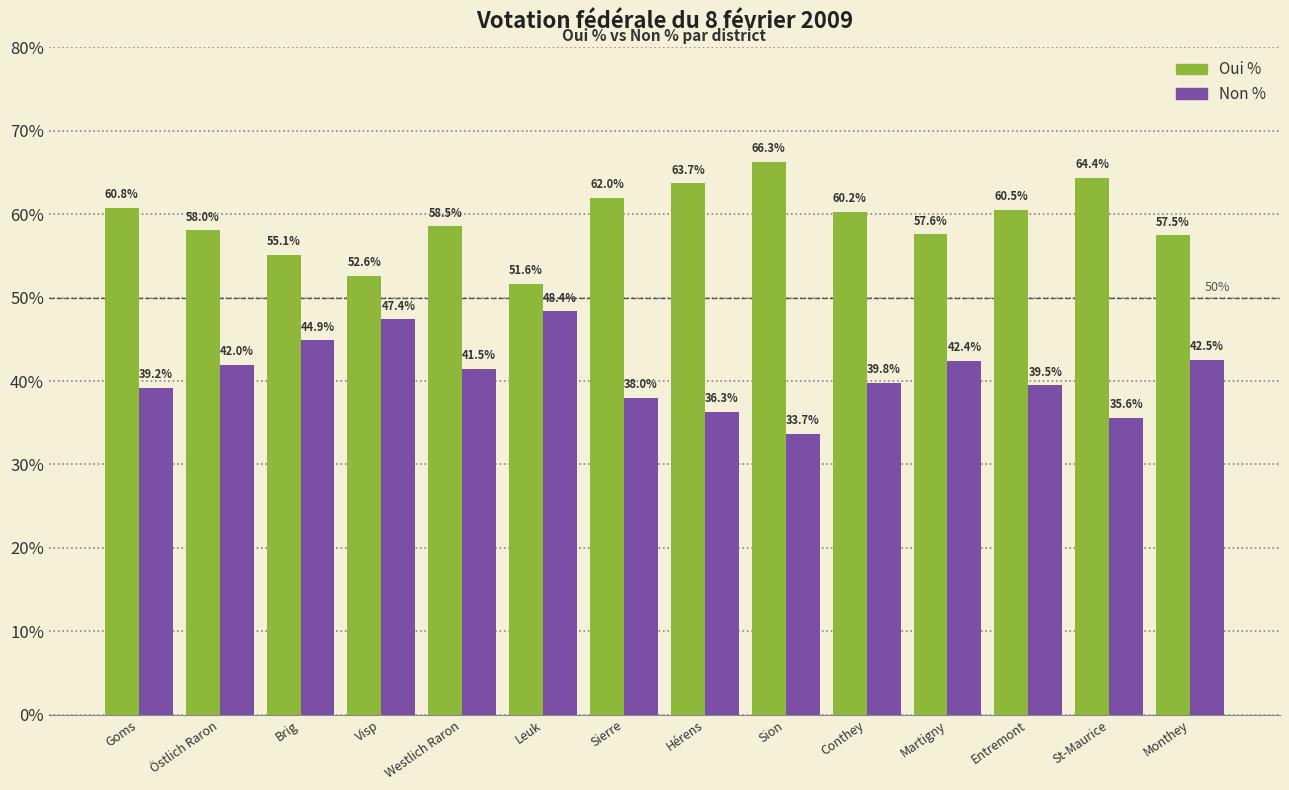

Which series has the largest total across all categories?

Oui %